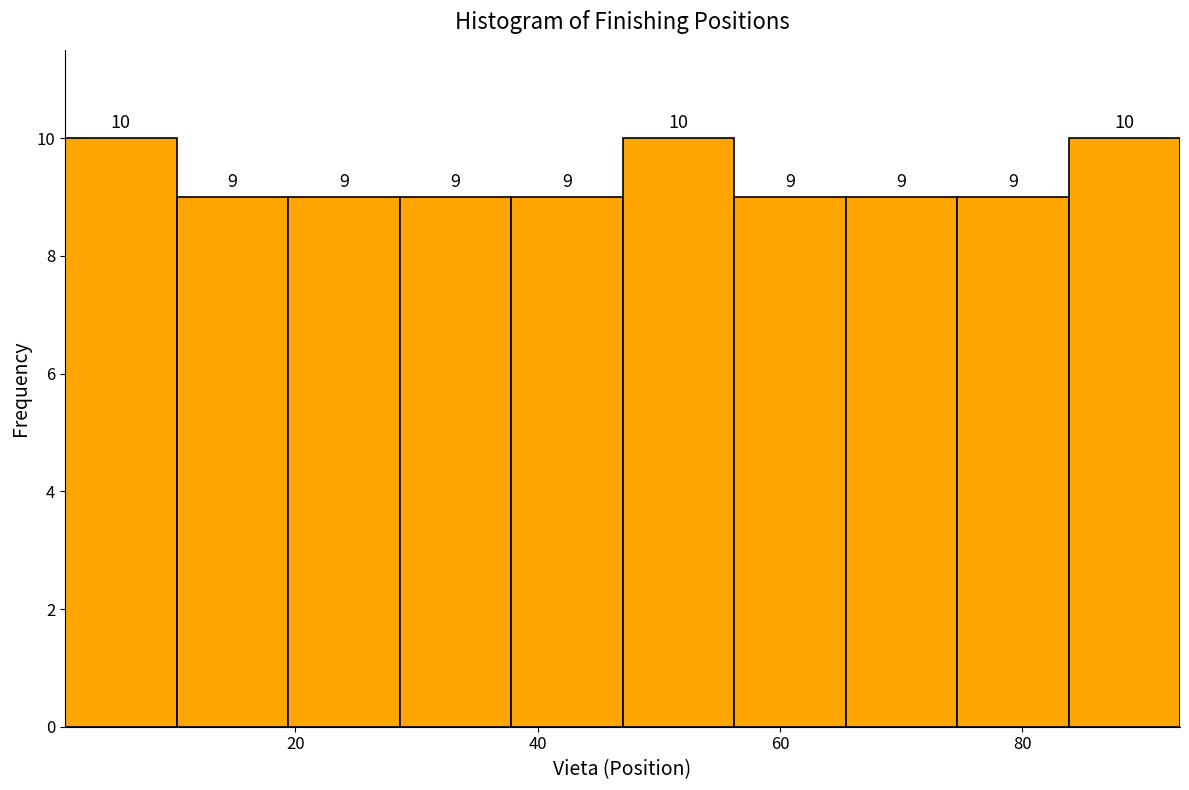

Reading left to right, transcribe this chart: for each bar, give the range it covers on the x-axis and its height. The bar edges are not printed on the chart, so give them approximately, as read against the axis.

1.0 to 10.2: 10
10.2 to 19.4: 9
19.4 to 28.6: 9
28.6 to 37.8: 9
37.8 to 47.0: 9
47.0 to 56.2: 10
56.2 to 65.4: 9
65.4 to 74.6: 9
74.6 to 83.8: 9
83.8 to 93.0: 10